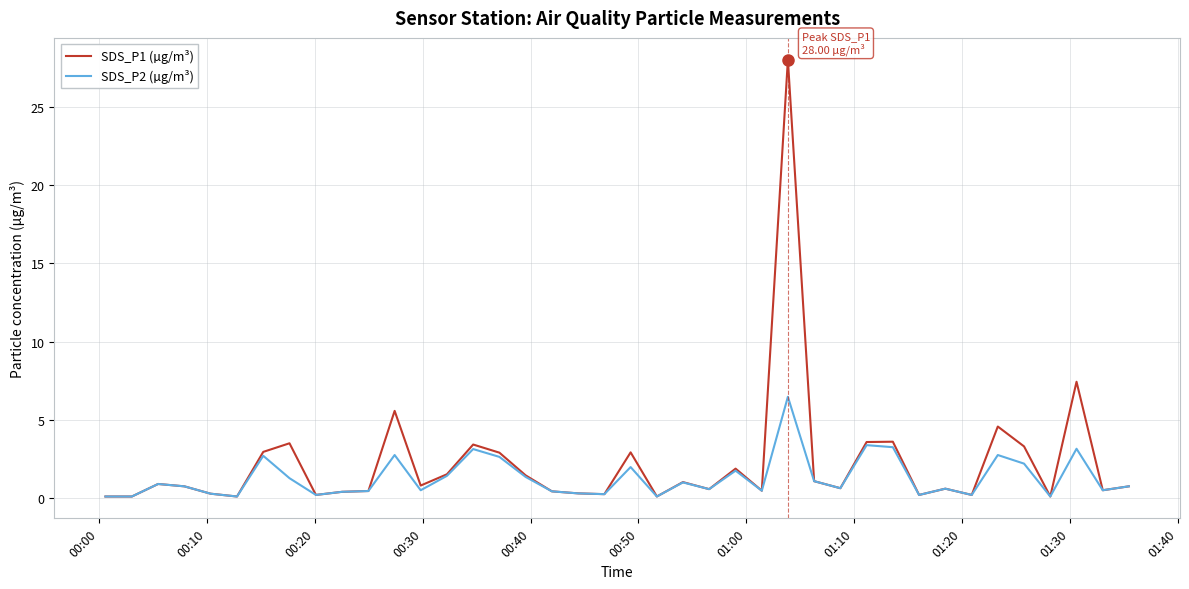

Rank the series by their maximum value, from lowest to highest.

SDS_P2 (µg/m³), SDS_P1 (µg/m³)